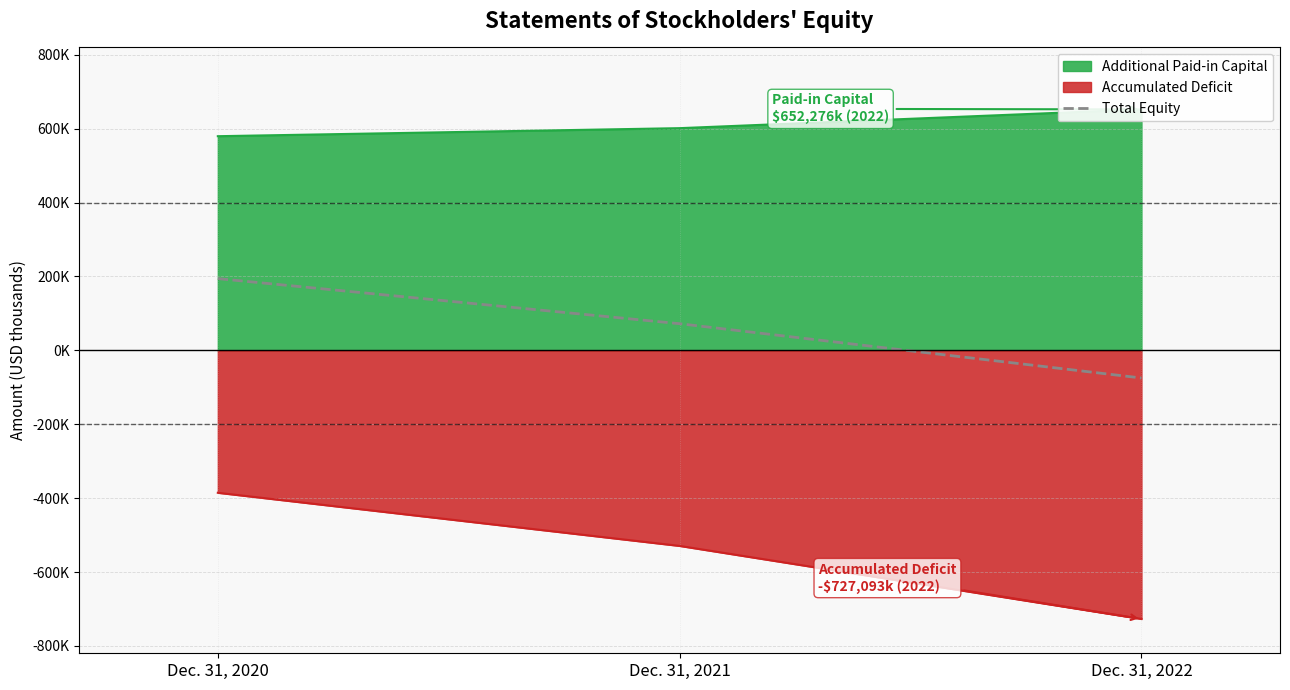

What value does the data have at Dec. 31, 2022?

-74814